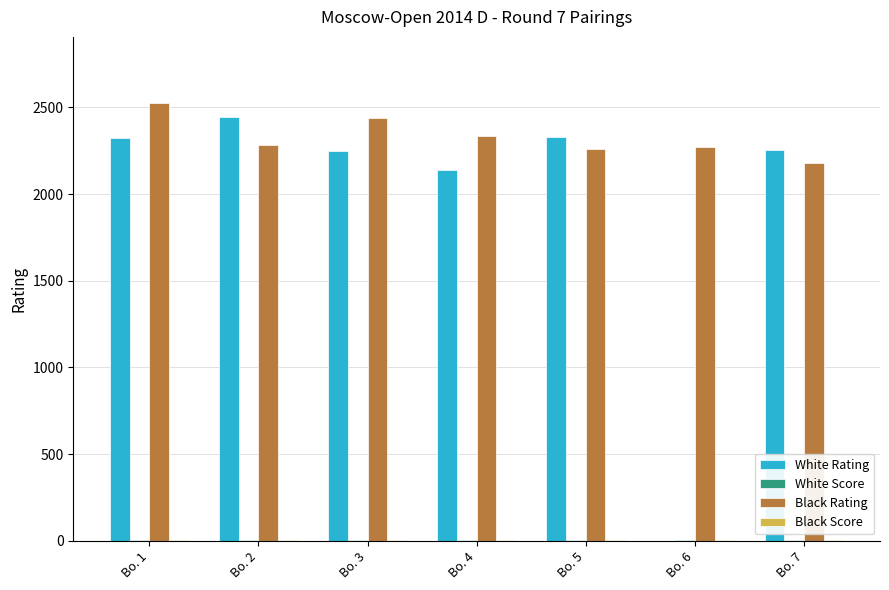

What is the greatest value displayed?

2528.0